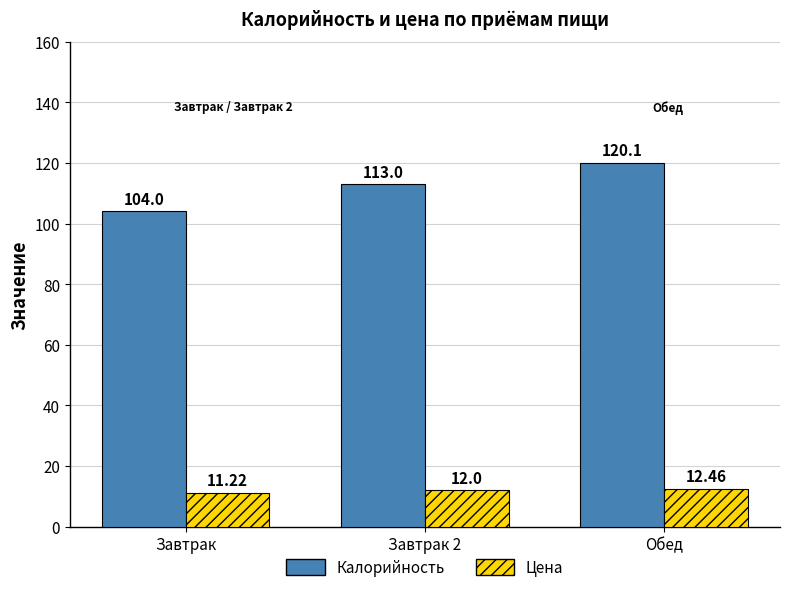

True or false: Цена has a value of 12.5 at Обед.

True